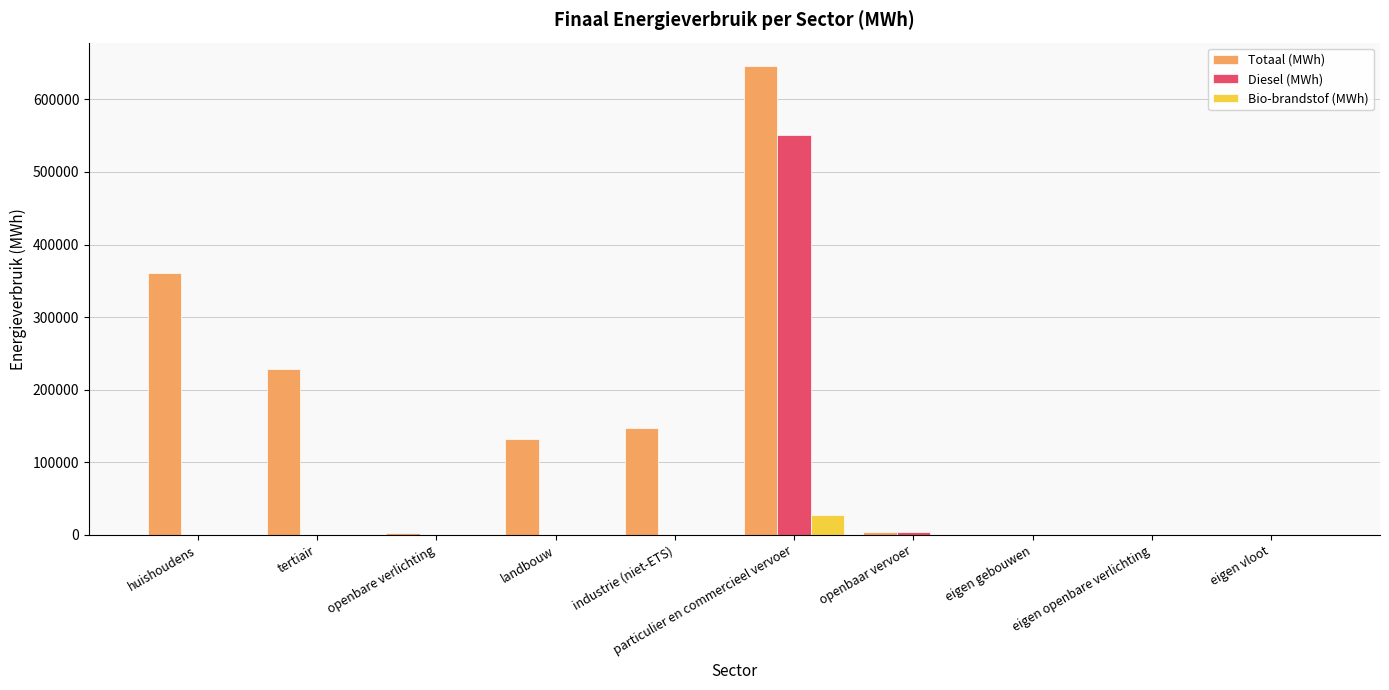

At which label is Totaal (MWh) closest to 322952?

huishoudens